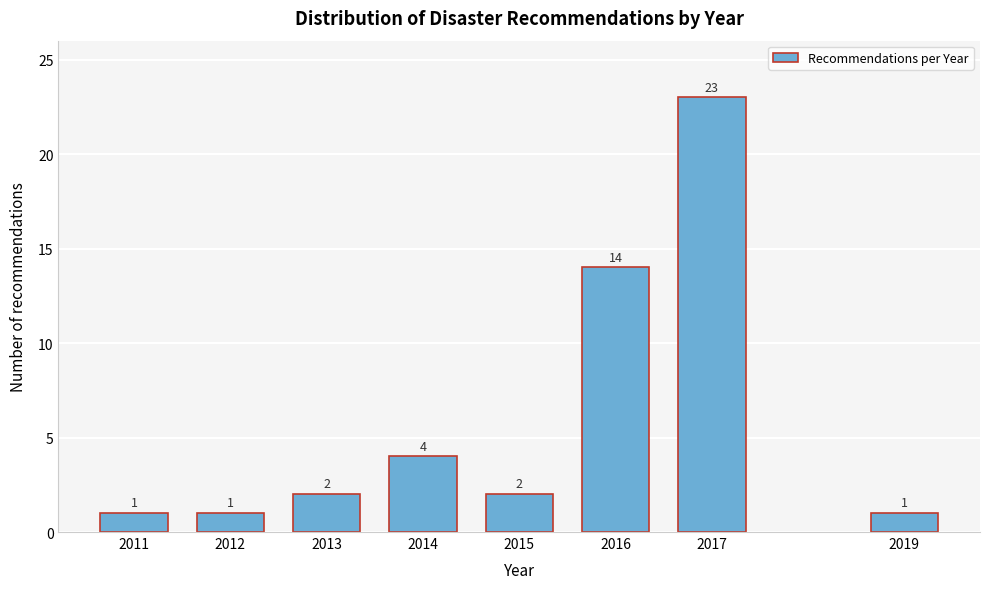

Reading right to left, what are all the values shown in this chart?

2019=1	2017=23	2016=14	2015=2	2014=4	2013=2	2012=1	2011=1